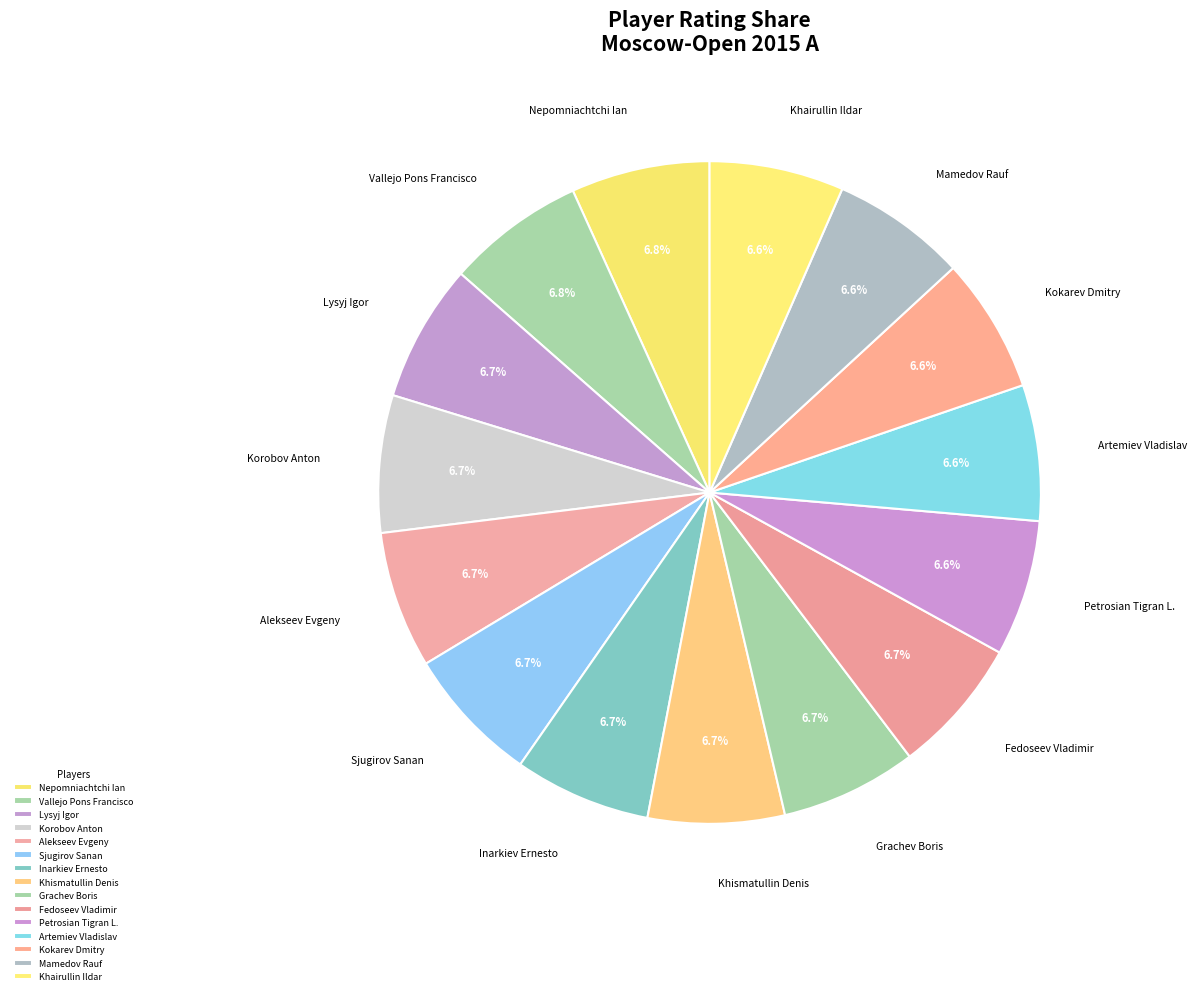

Approximately how many times larger is the value at Alekseev Evgeny compared to Petrosian Tigran L.?

1.0